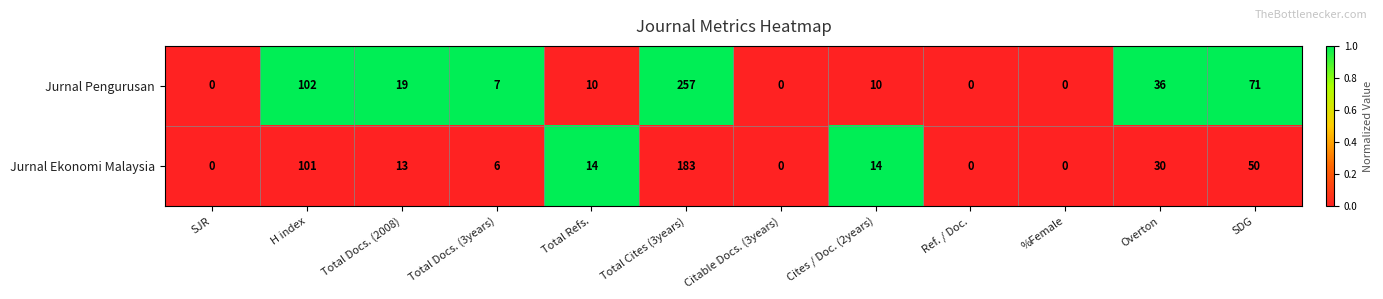

At which category is the sum across all series the highest?

Total Cites (3years)